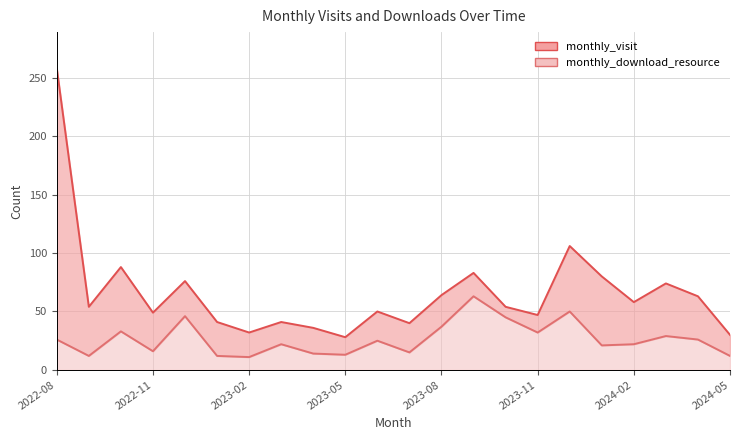

Which category has the lowest value across all series?

2023-02